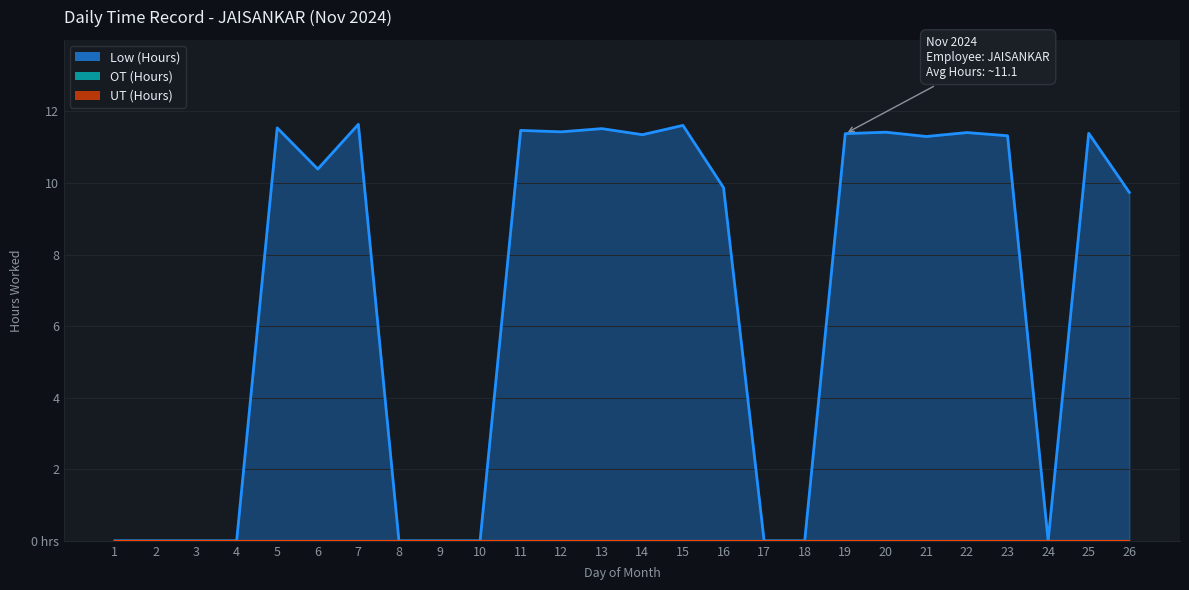

List the series in order of their peak value, lowest first.

OT (Hours), UT (Hours), Low (Hours)